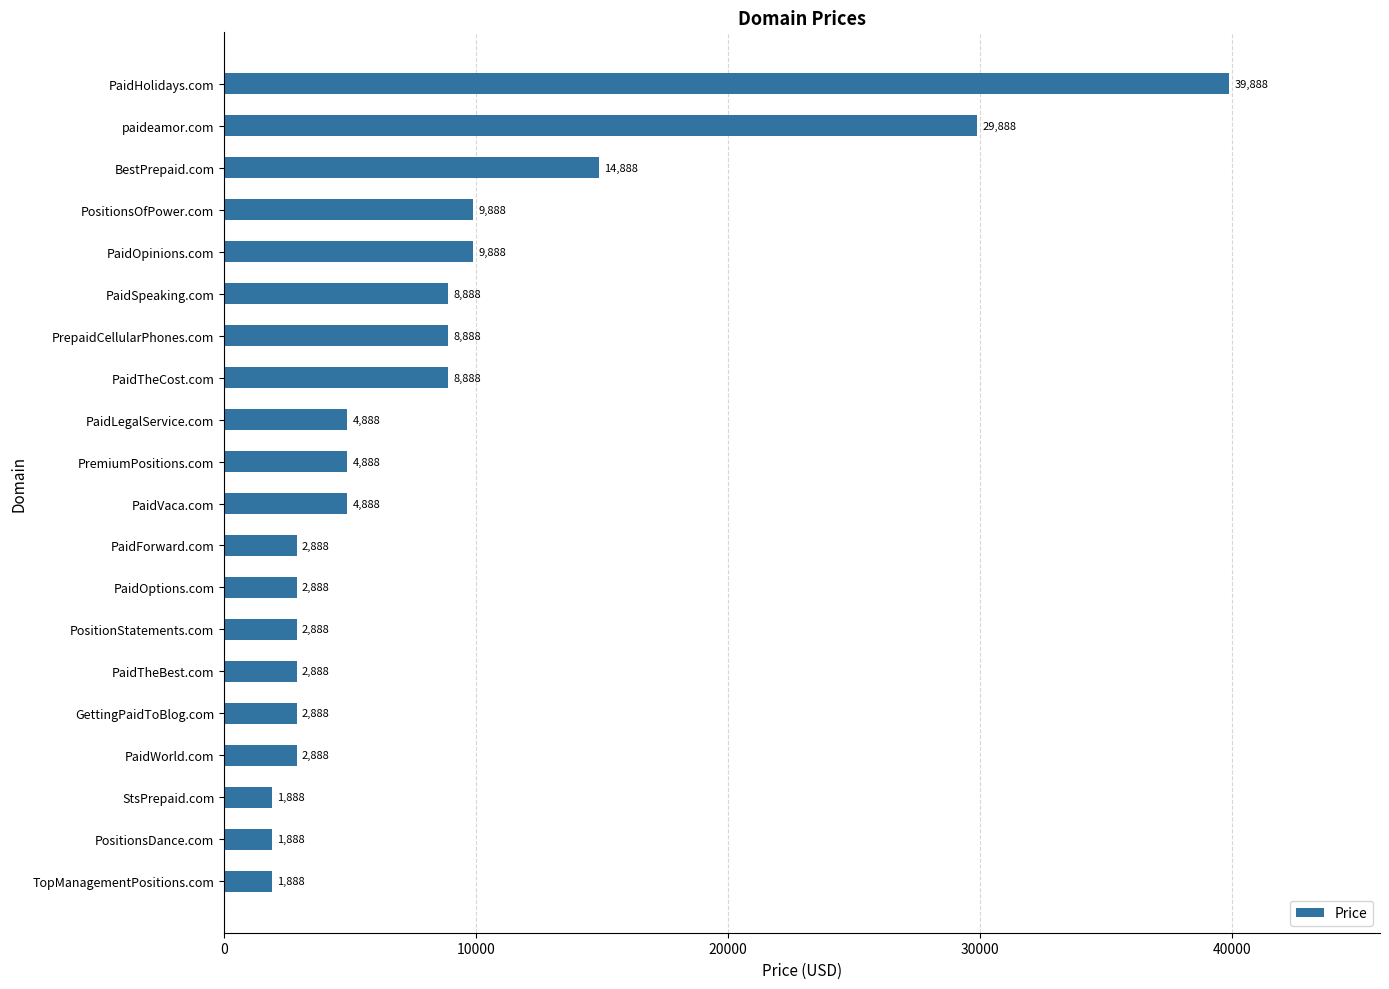

Count the number of categories in the chart.

20